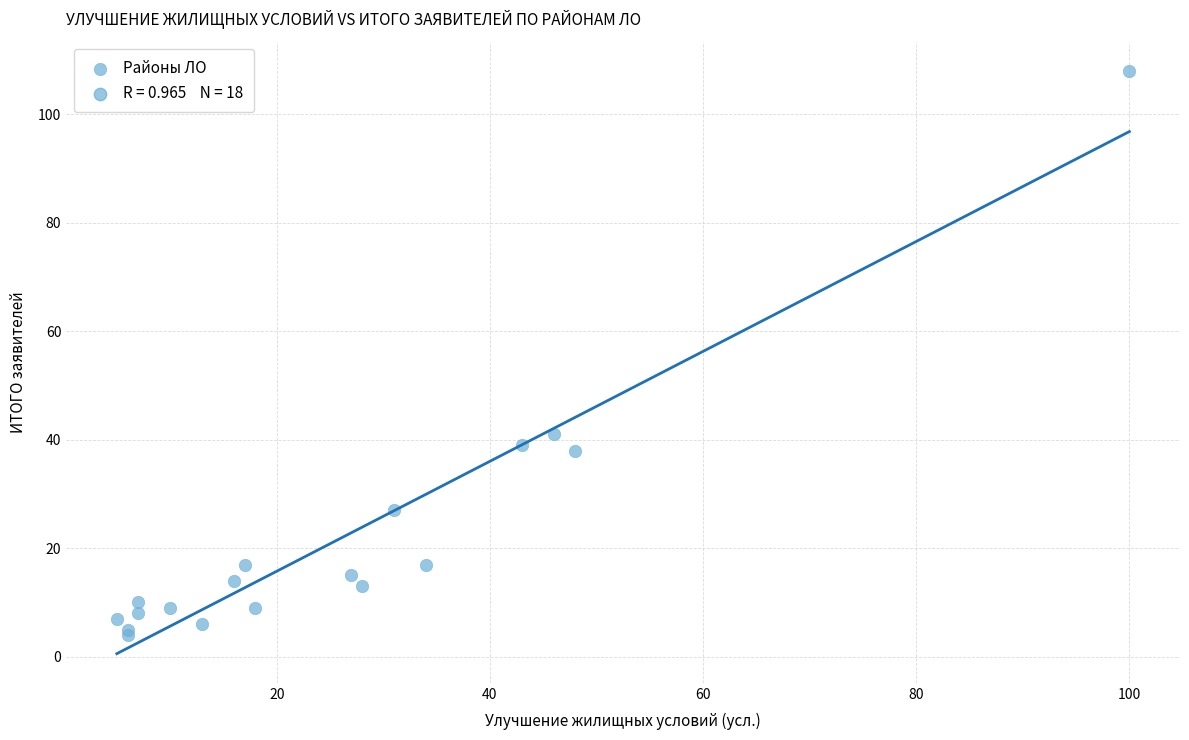

What Y value in the scatter plot is closest to 56?

41